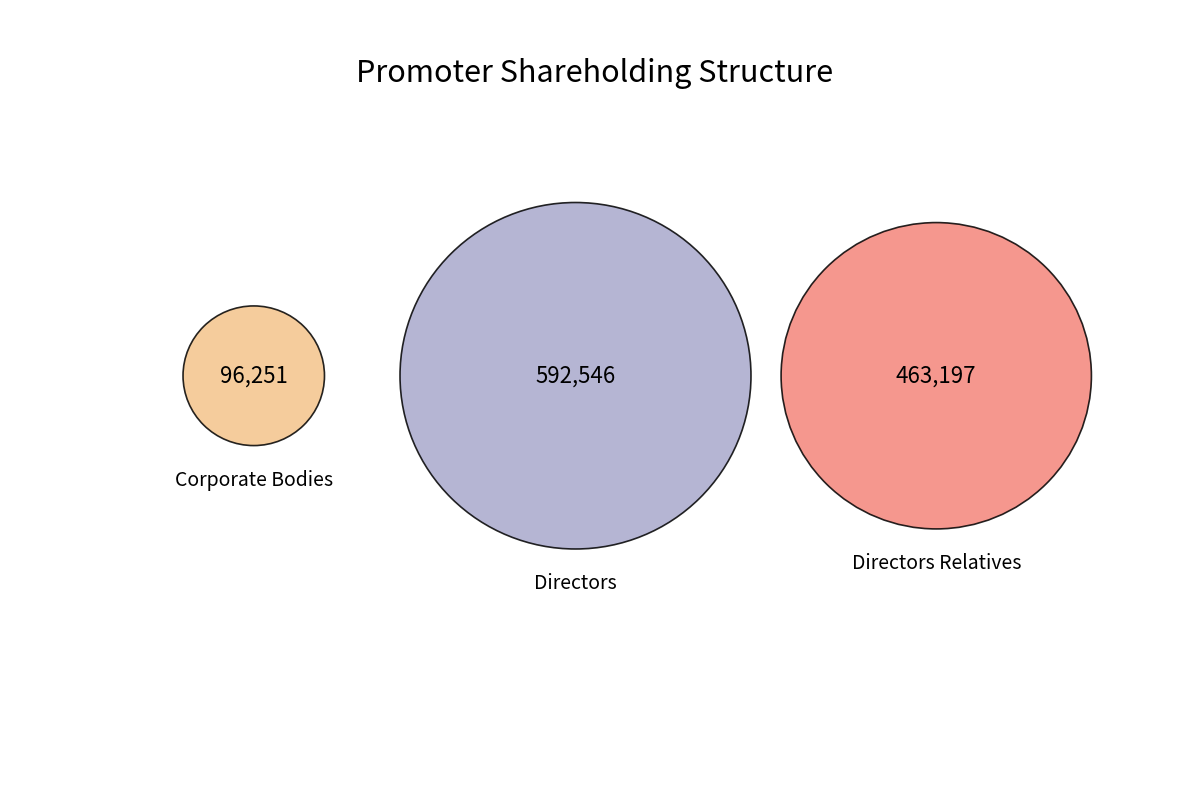

How many segments does this pie chart have?

3